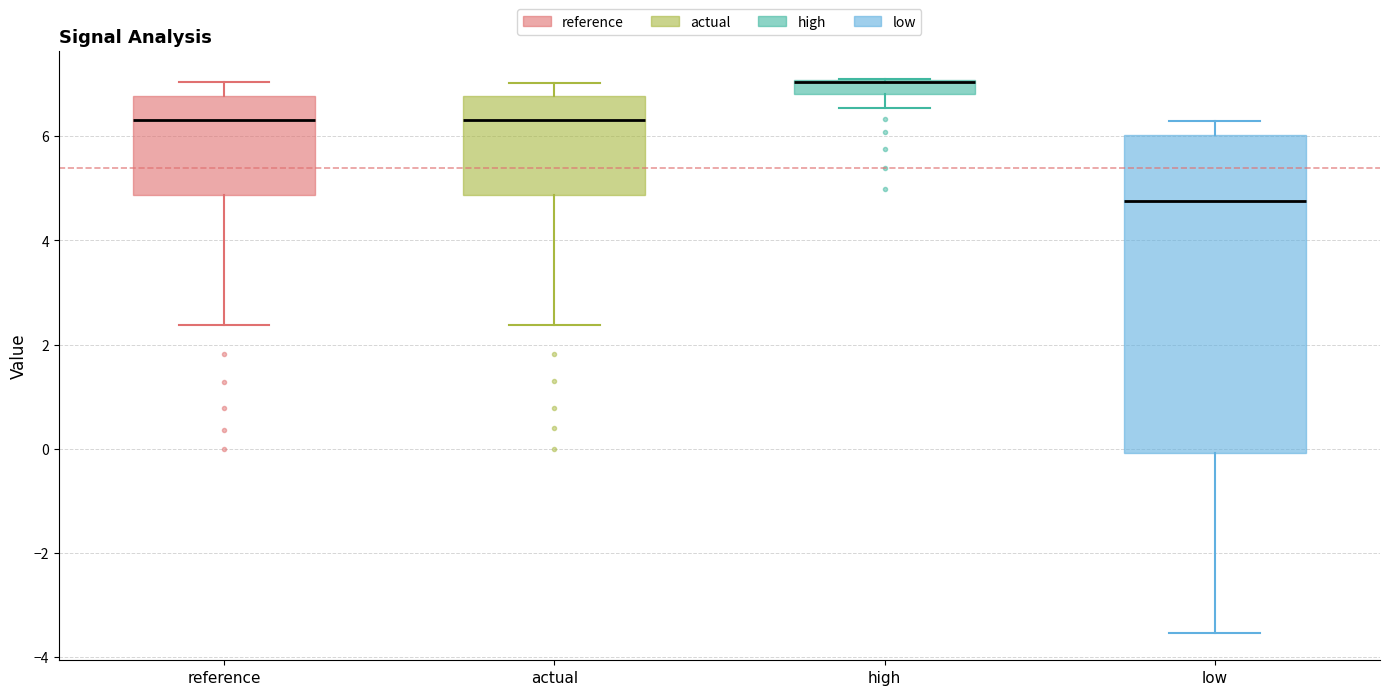

Which box is the tallest, from its lower edge to its upper edge?

low